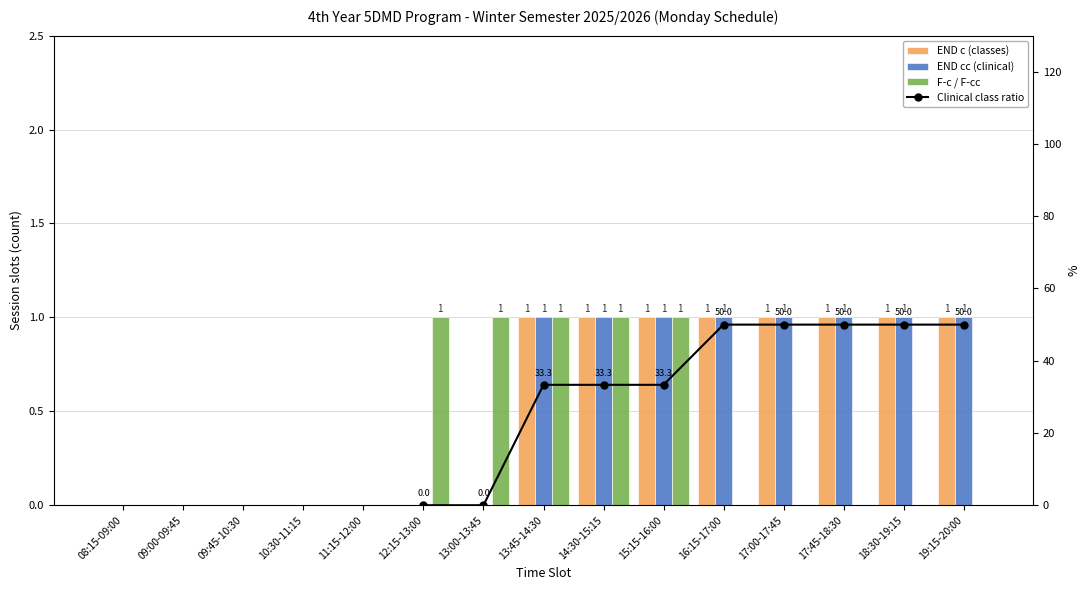

What is the highest value of the F-c / F-cc series?

1.0